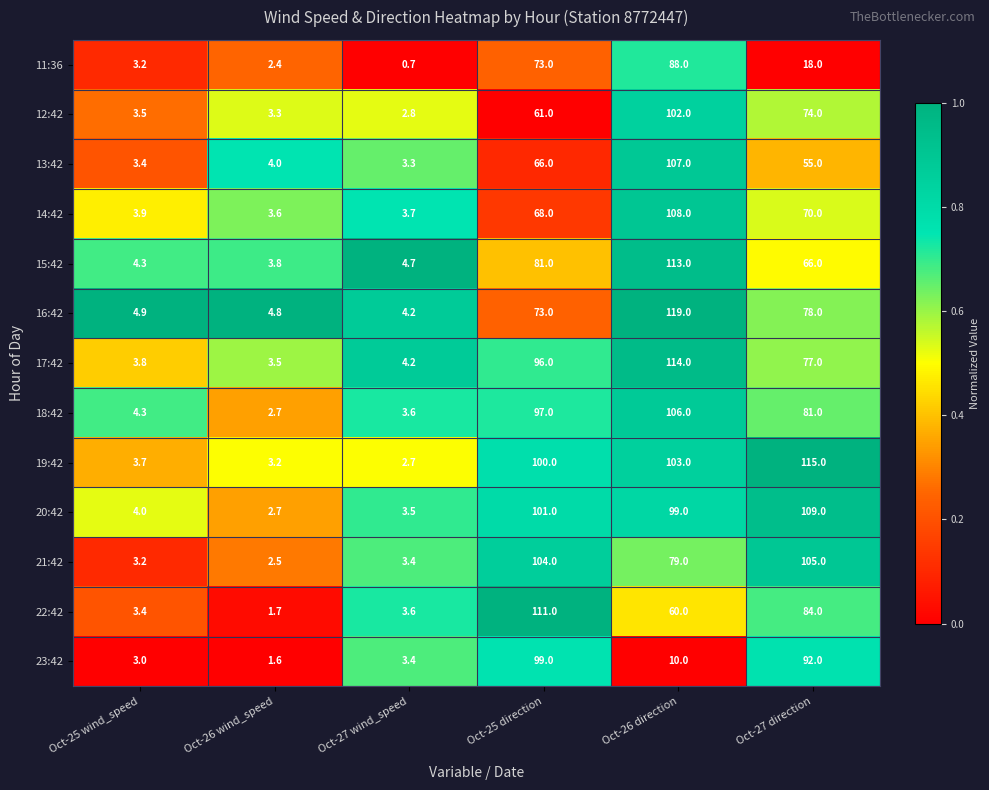

What is the spread (max minus min) of values at Oct-26 wind_speed?

3.2